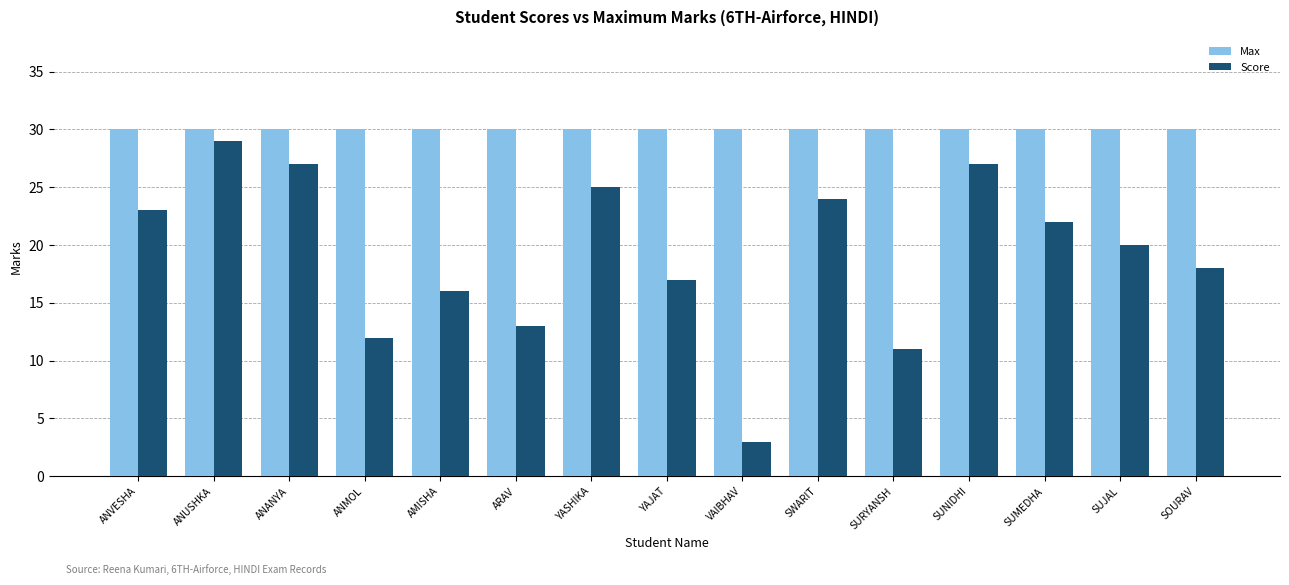

Which series changed the most between ANANYA and SOURAV?

Score